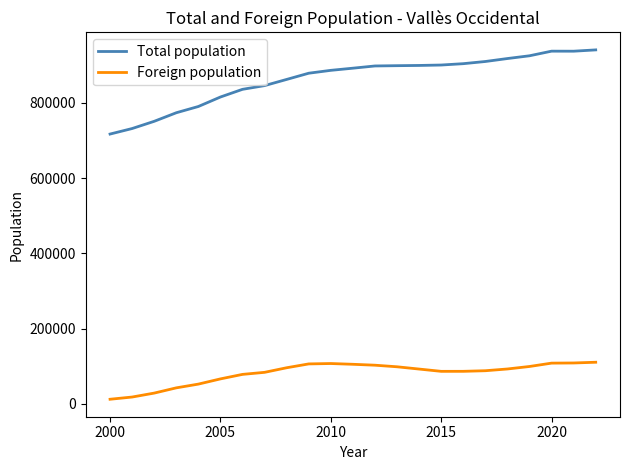

List the series in order of their overall mean, highest first.

Total population, Foreign population